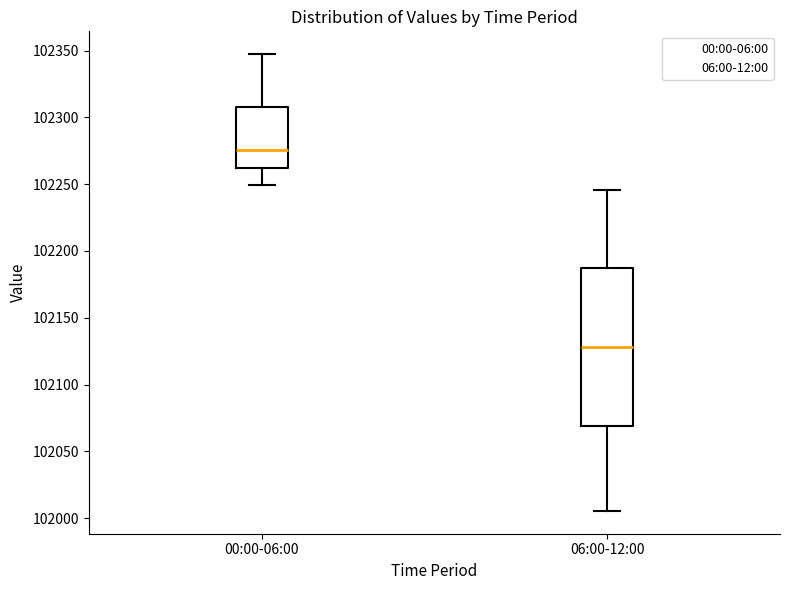

Which box's median line is the lowest?

06:00-12:00